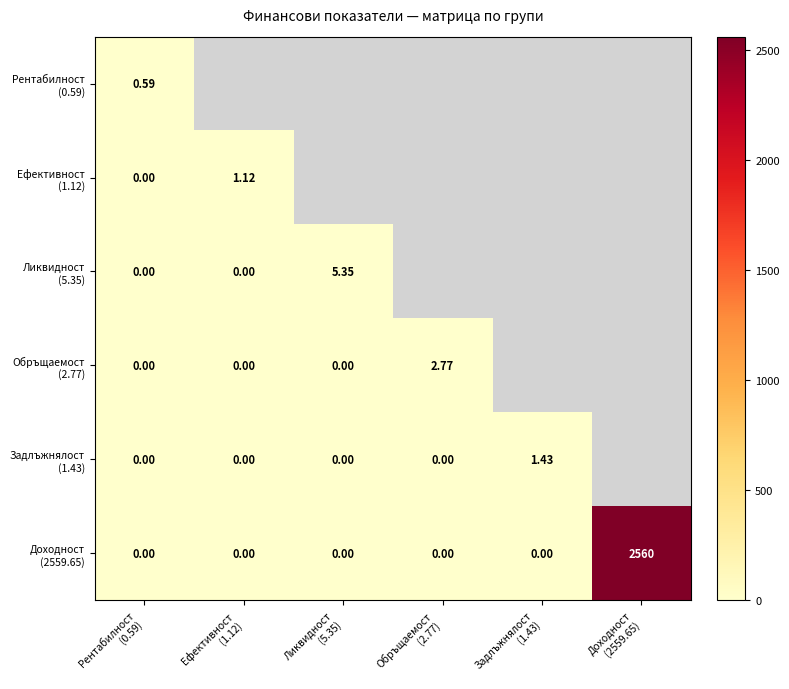

What is the average value of the Задлъжнялост (1.43) series?

0.2